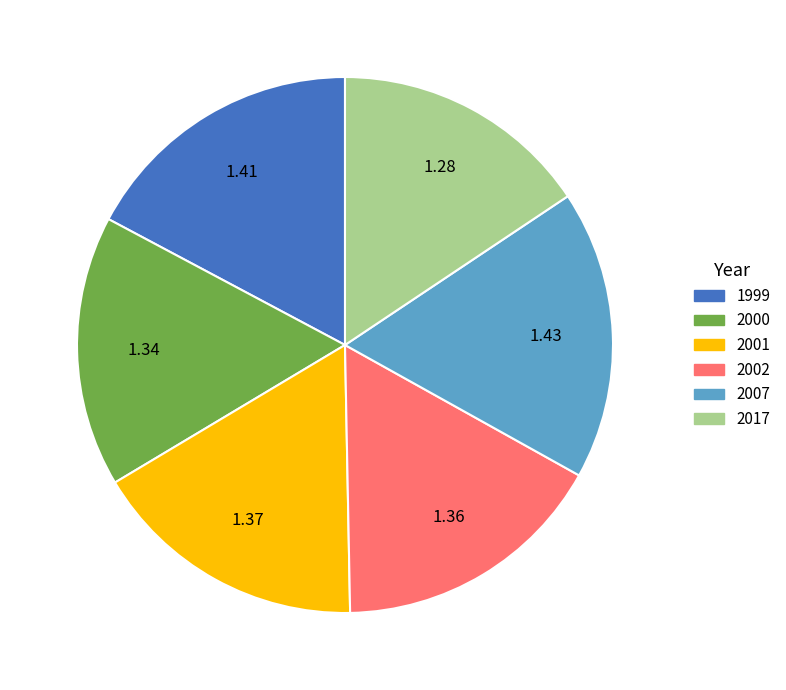

Combined, do 2000 and 2002 account for over 50%?

No